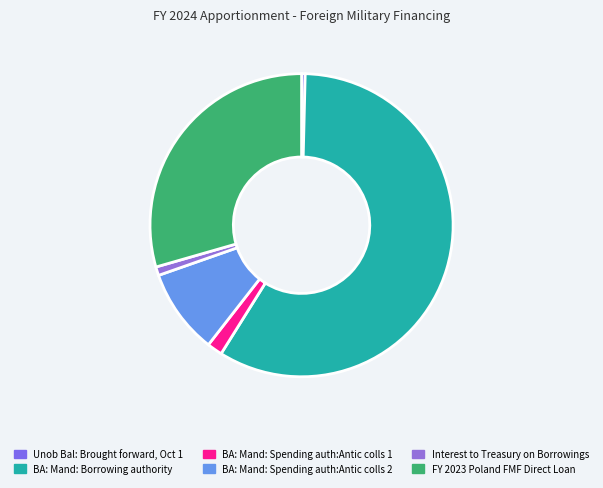

What is the change in value from Unob Bal: Brought forward, Oct 1 to FY 2023 Poland FMF Direct Loan?

+1973815542